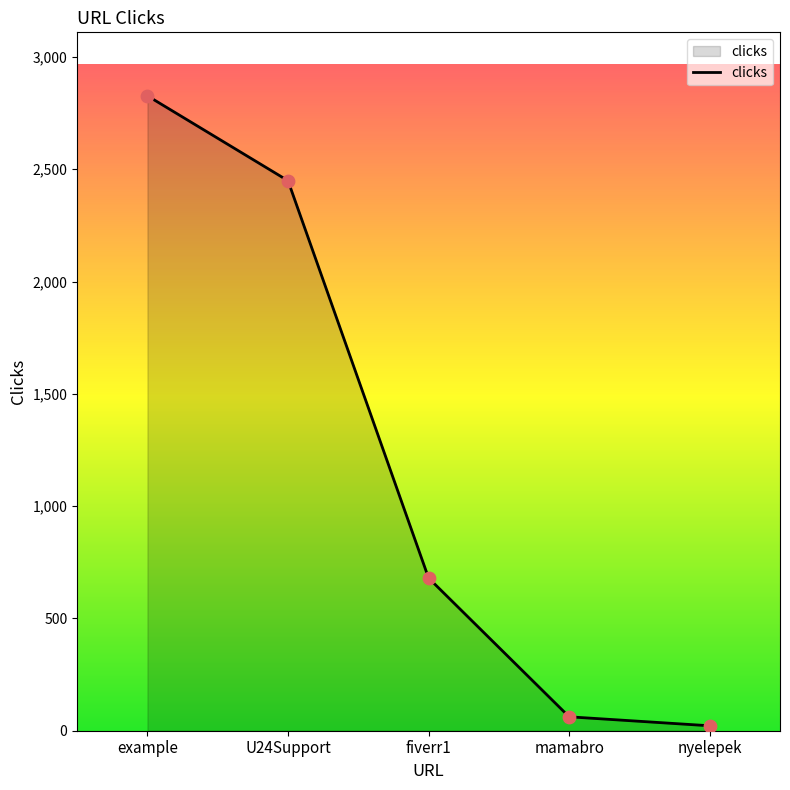

Approximately how many times larger is the value at nyelepek compared to mamabro?

0.4